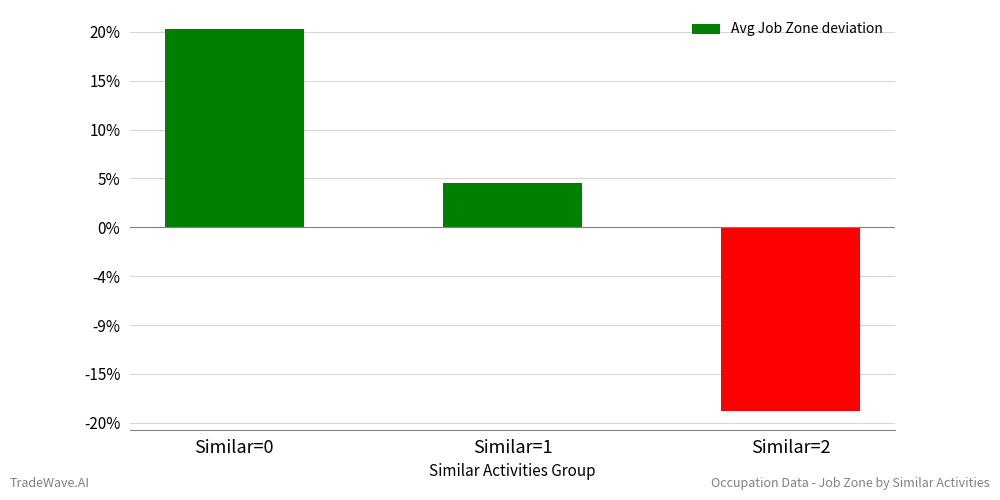

Reading left to right, transcribe all the data shown in this chart.

Similar=0=0.8	Similar=1=0.2	Similar=2=-0.8